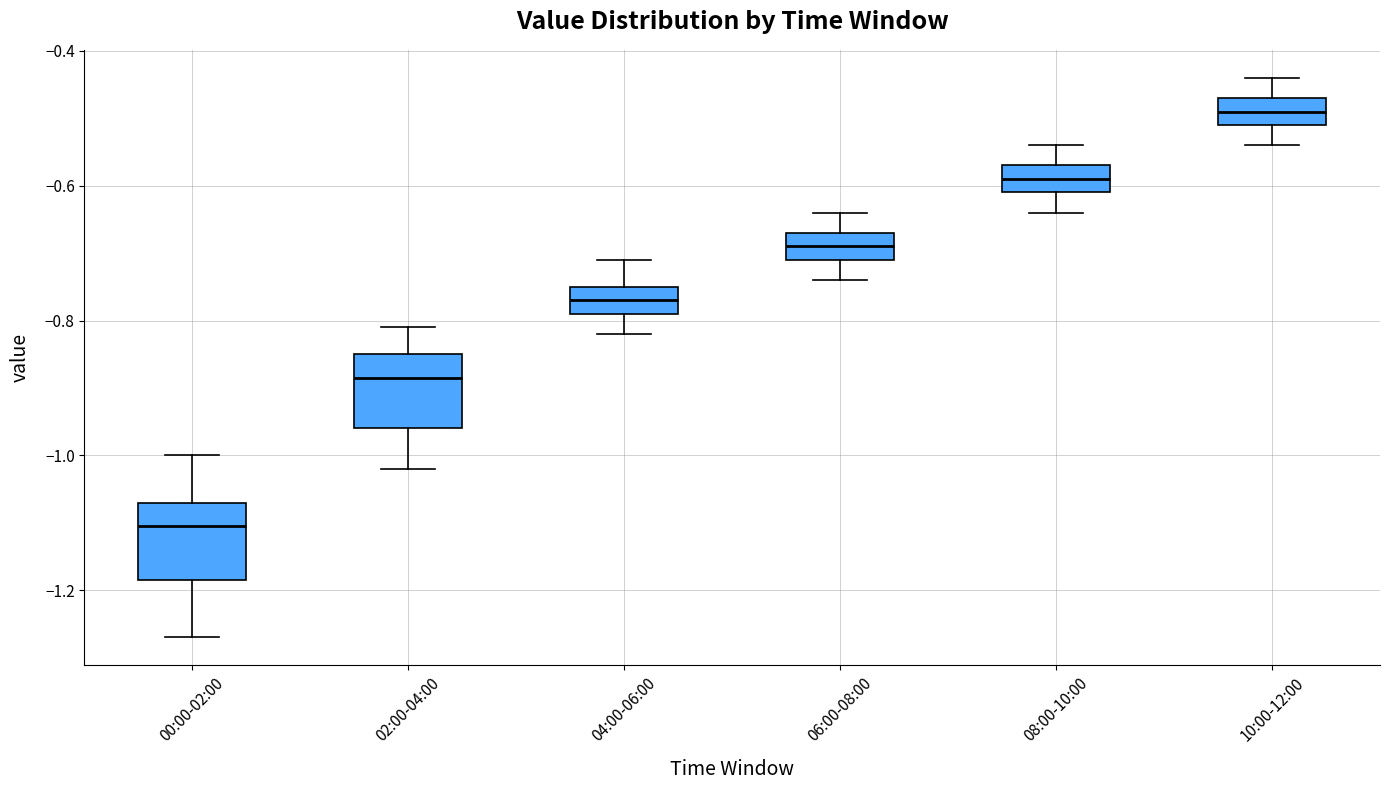

Reading left to right, read every box against the y-axis: the position of its median line, the range the box covers, and the ends of its whiskers. The values are not printed on the chart, so give them approximately, as read against the axis.

00:00-02:00: median -1.10, box -1.18 to -1.06, whiskers -1.26 to -1.00
02:00-04:00: median -0.88, box -0.96 to -0.84, whiskers -1.02 to -0.80
04:00-06:00: median -0.76, box -0.78 to -0.74, whiskers -0.82 to -0.70
06:00-08:00: median -0.68, box -0.70 to -0.66, whiskers -0.74 to -0.64
08:00-10:00: median -0.58, box -0.60 to -0.56, whiskers -0.64 to -0.54
10:00-12:00: median -0.48, box -0.50 to -0.46, whiskers -0.54 to -0.44